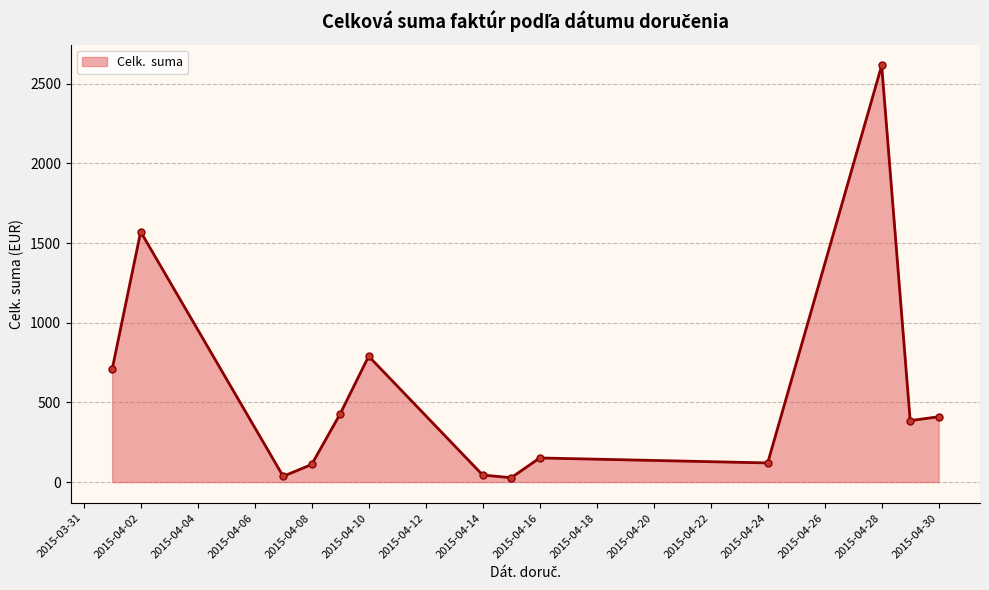

What is the greatest value displayed?

2615.0